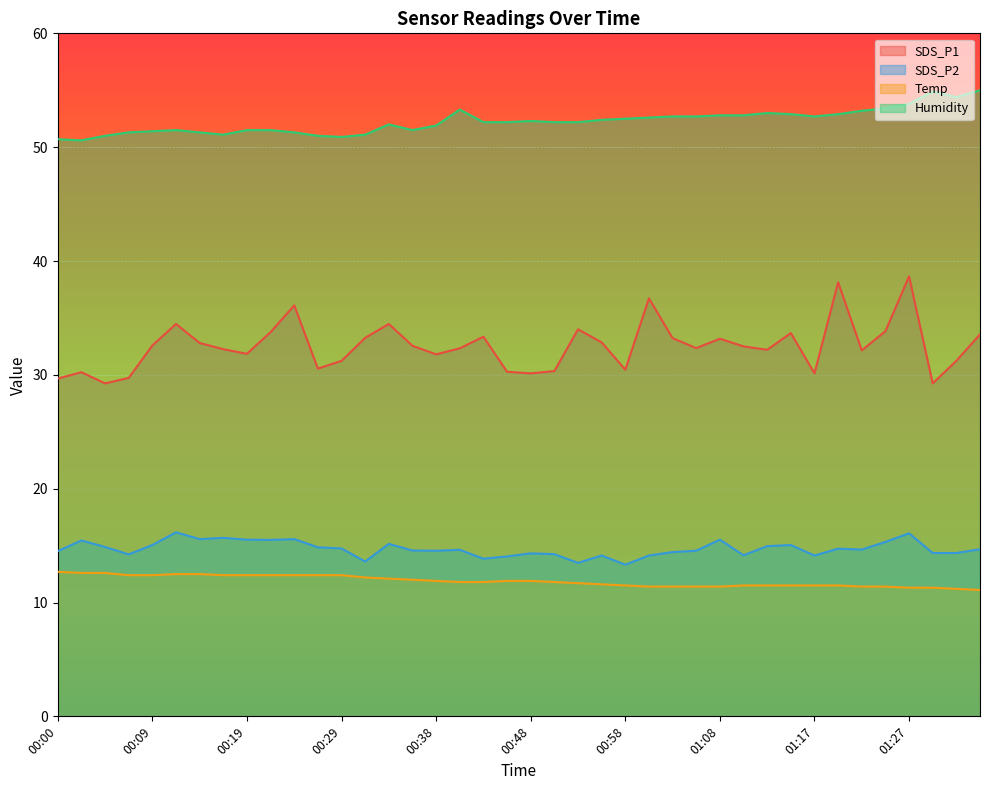

Rank the series by their maximum value, from lowest to highest.

Temp, SDS_P2, SDS_P1, Humidity